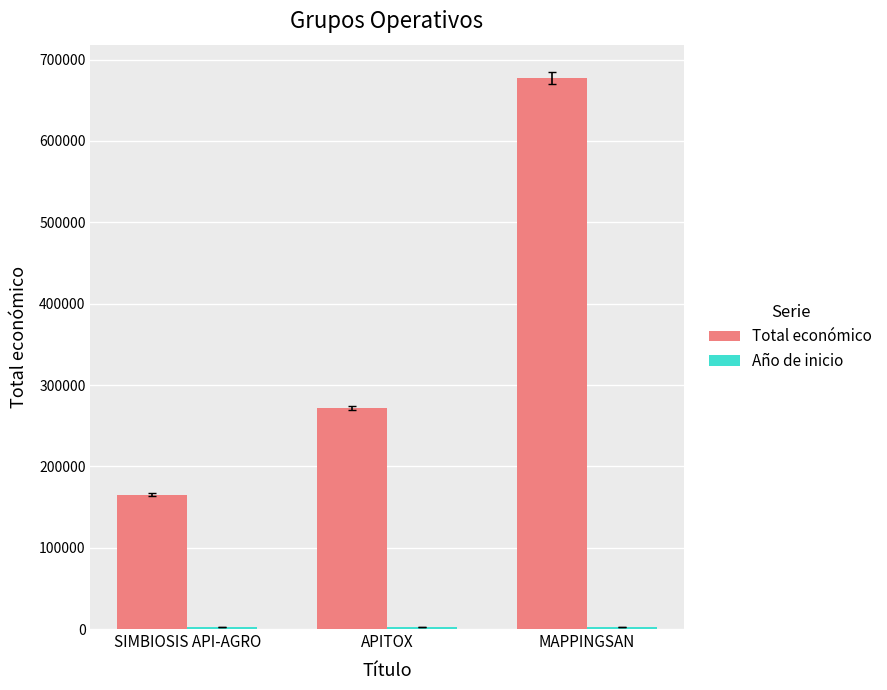

Which series changed the most between APITOX and MAPPINGSAN?

Total económico